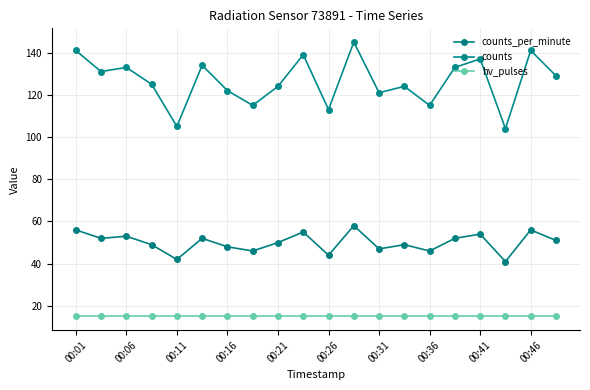

How many lines are shown in the chart?

3